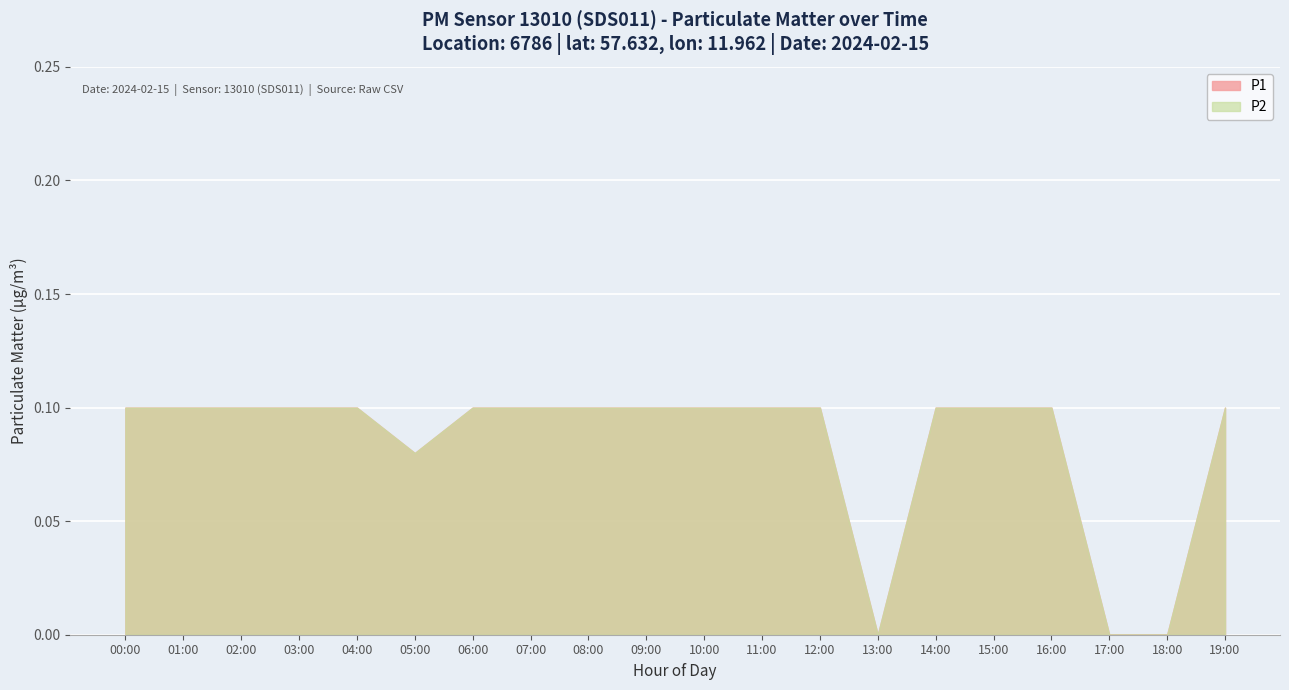

True or false: P1 and P2 cross at least once.

False